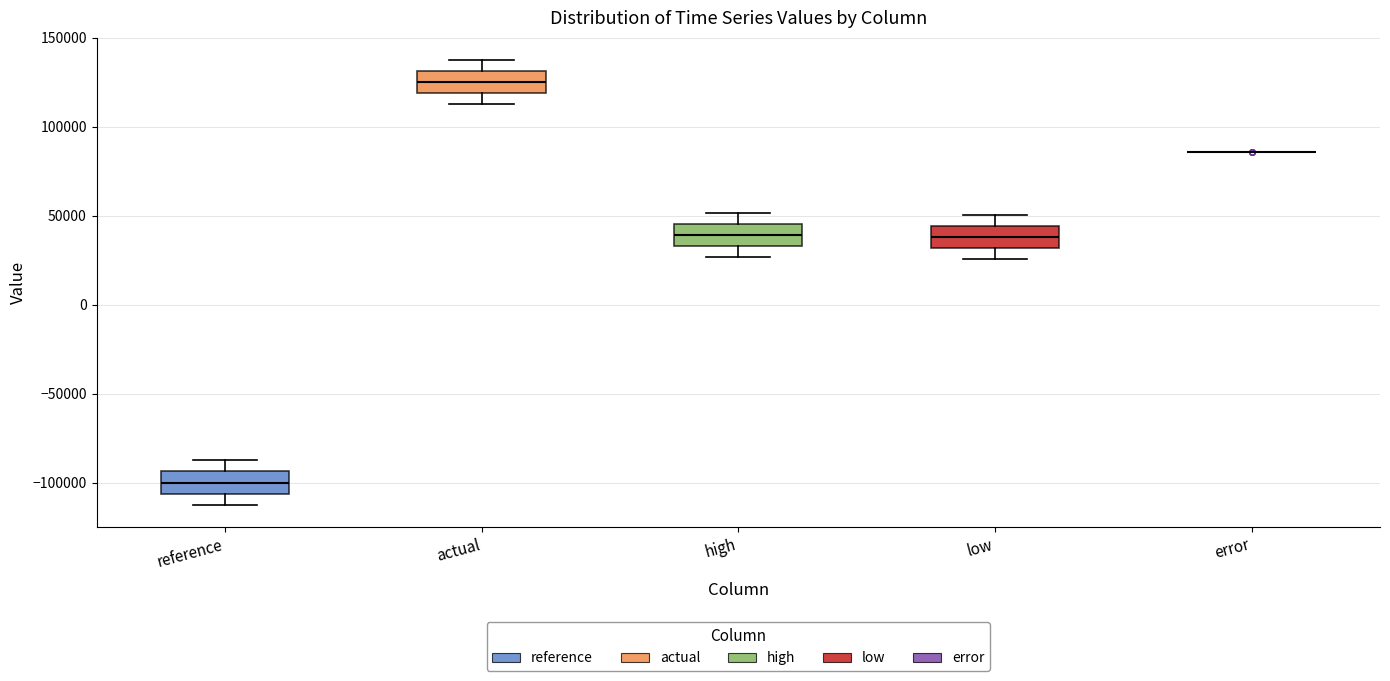

Reading left to right, transcribe this box plot: for each box, give where its median line is, the range the box spans, and where its two whiskers end, as read against the y-axis. The values are not printed on the chart, so give them approximately, as read against the axis.

reference: median -100000, box -105000 to -95000, whiskers -110000 to -85000
actual: median 125000, box 120000 to 130000, whiskers 115000 to 140000
high: median 40000, box 35000 to 45000, whiskers 25000 to 50000
low: median 40000, box 30000 to 45000, whiskers 25000 to 50000
error: box collapsed to a line at 85000, whiskers 85000 to 85000